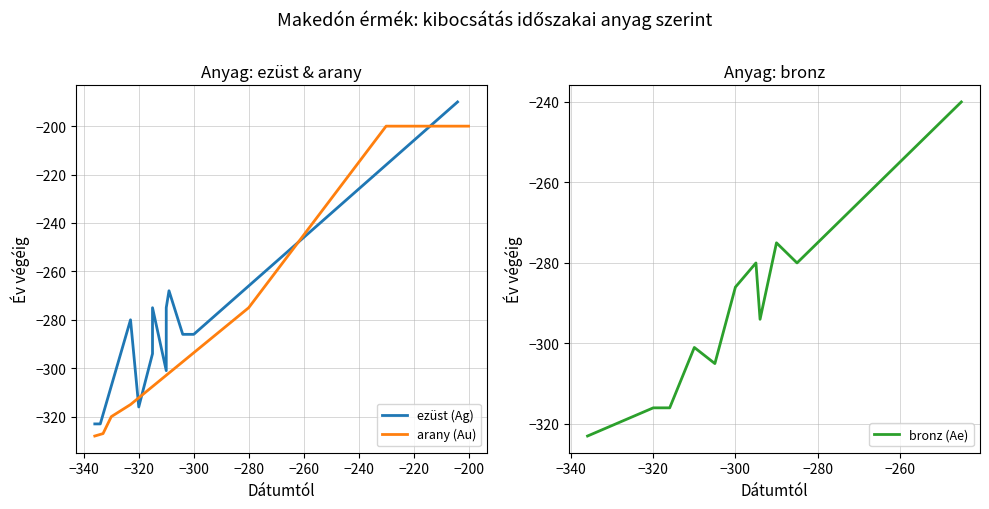

Does the chart display data point markers on the line(s)?

No